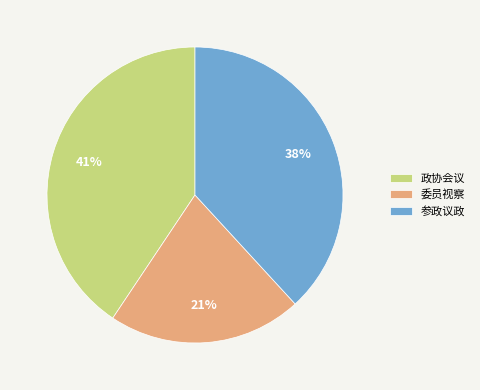

Is there a majority slice in this chart?

No